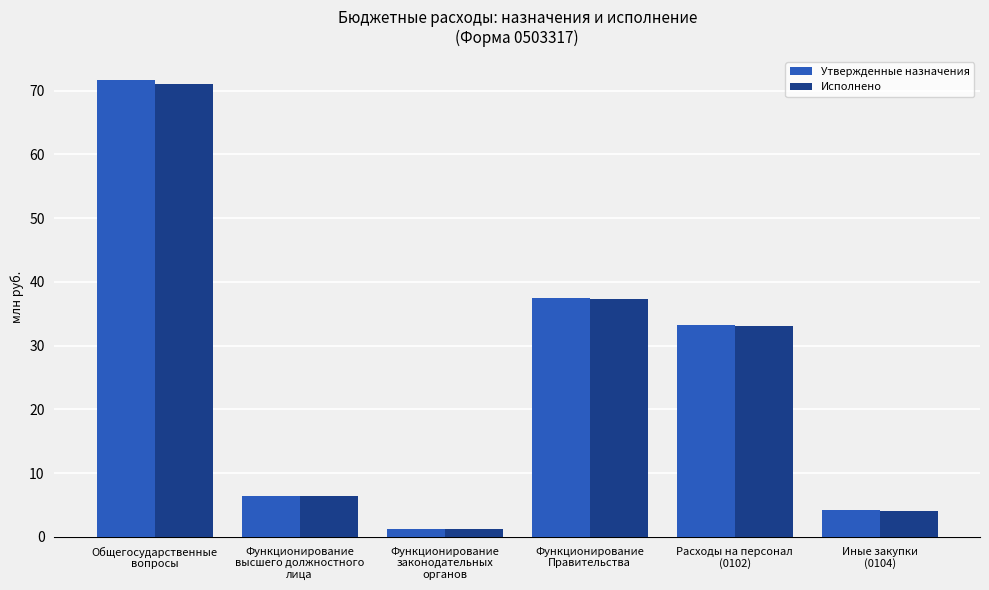

What is the label of the 1st bar from the left?

Общегосударственные
вопросы